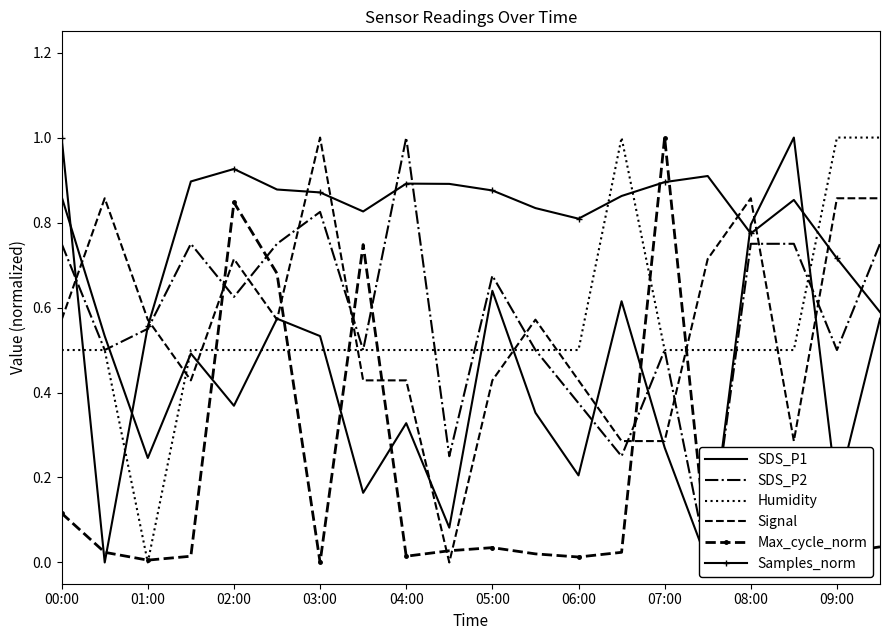

True or false: Samples_norm and Signal cross at least once.

True